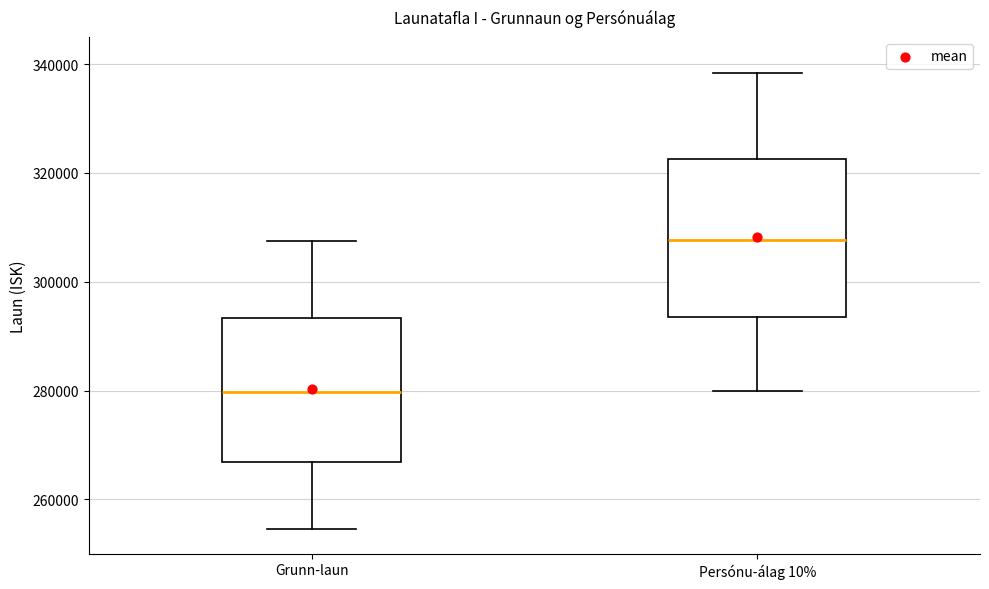

Reading left to right, read every box against the y-axis: the position of its median line, the range the box covers, and the ends of its whiskers. The values are not printed on the chart, so give them approximately, as read against the axis.

Grunn-laun: median 280000, box 266000 to 294000, whiskers 254000 to 308000
Persónu-álag 10%: median 308000, box 294000 to 322000, whiskers 280000 to 338000